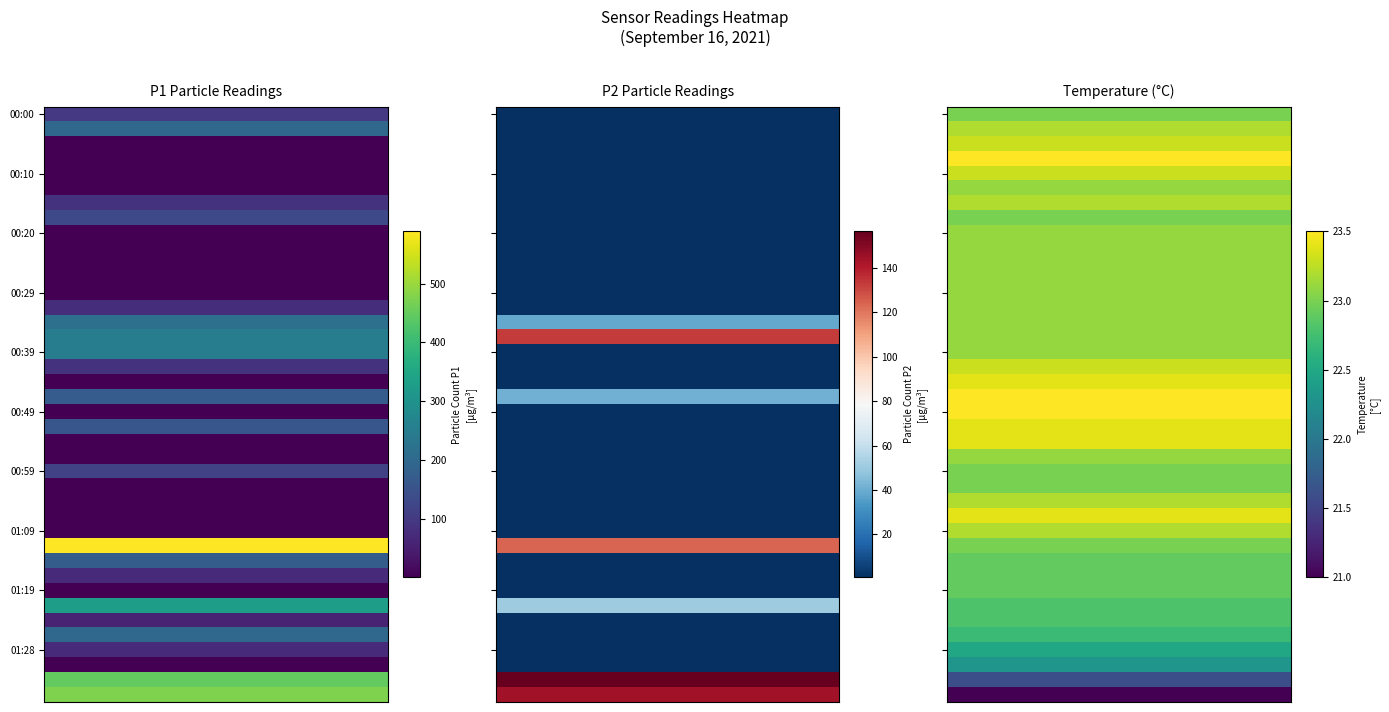

True or false: P1_mean has a value of 0.2 at 8.

False